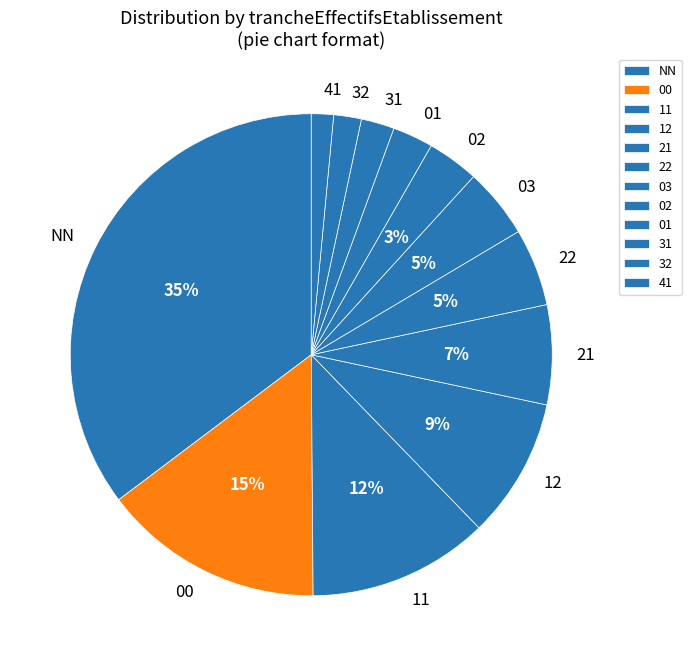

How many slices are in this pie chart?

12